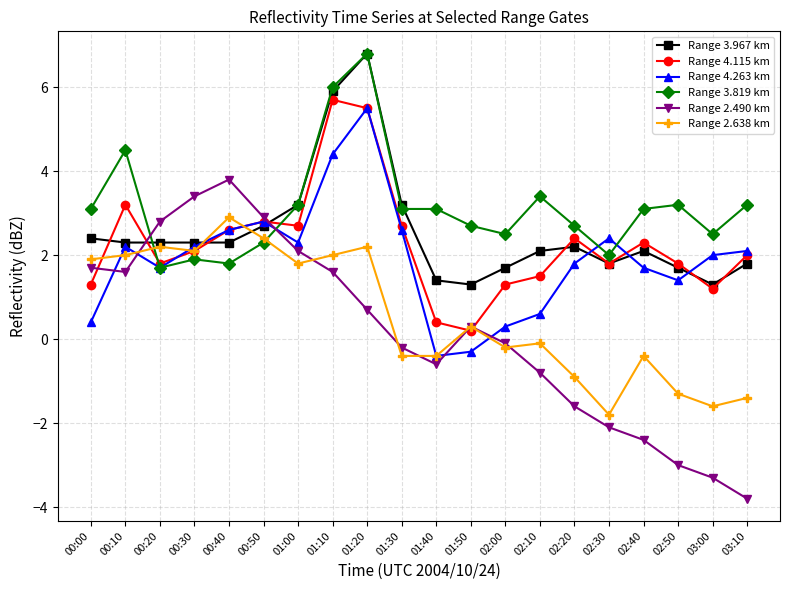

Where do Range 3.967 km and Range 2.490 km first cross each other?

00:10 and 00:20